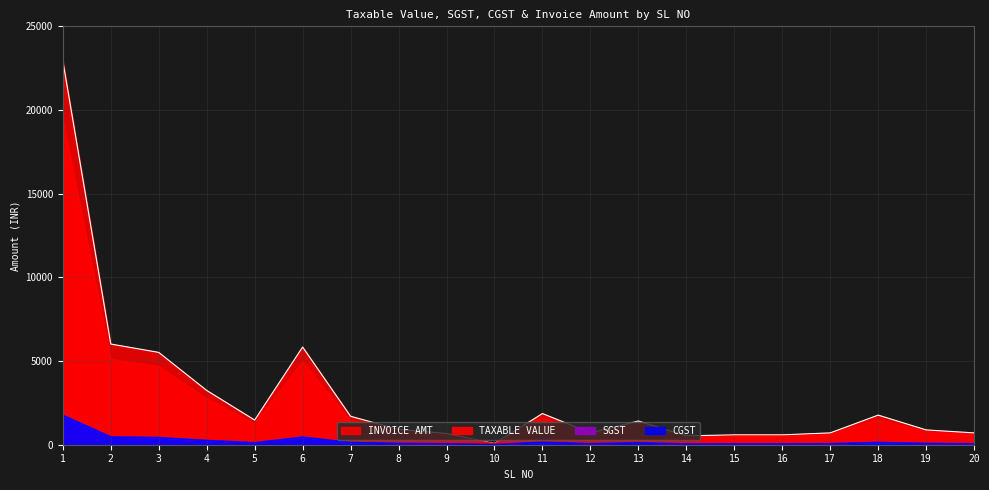

True or false: INVOICE AMT has a value of 860.8 at 14.

False